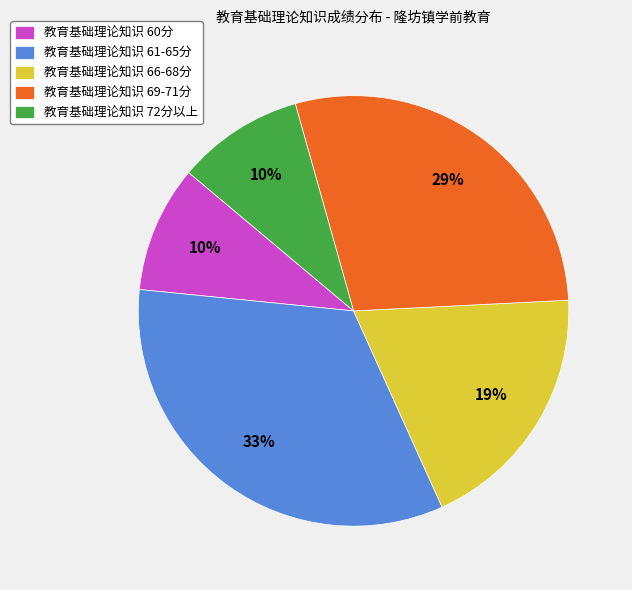

Which slice is the largest?

教育基础理论知识 61-65分